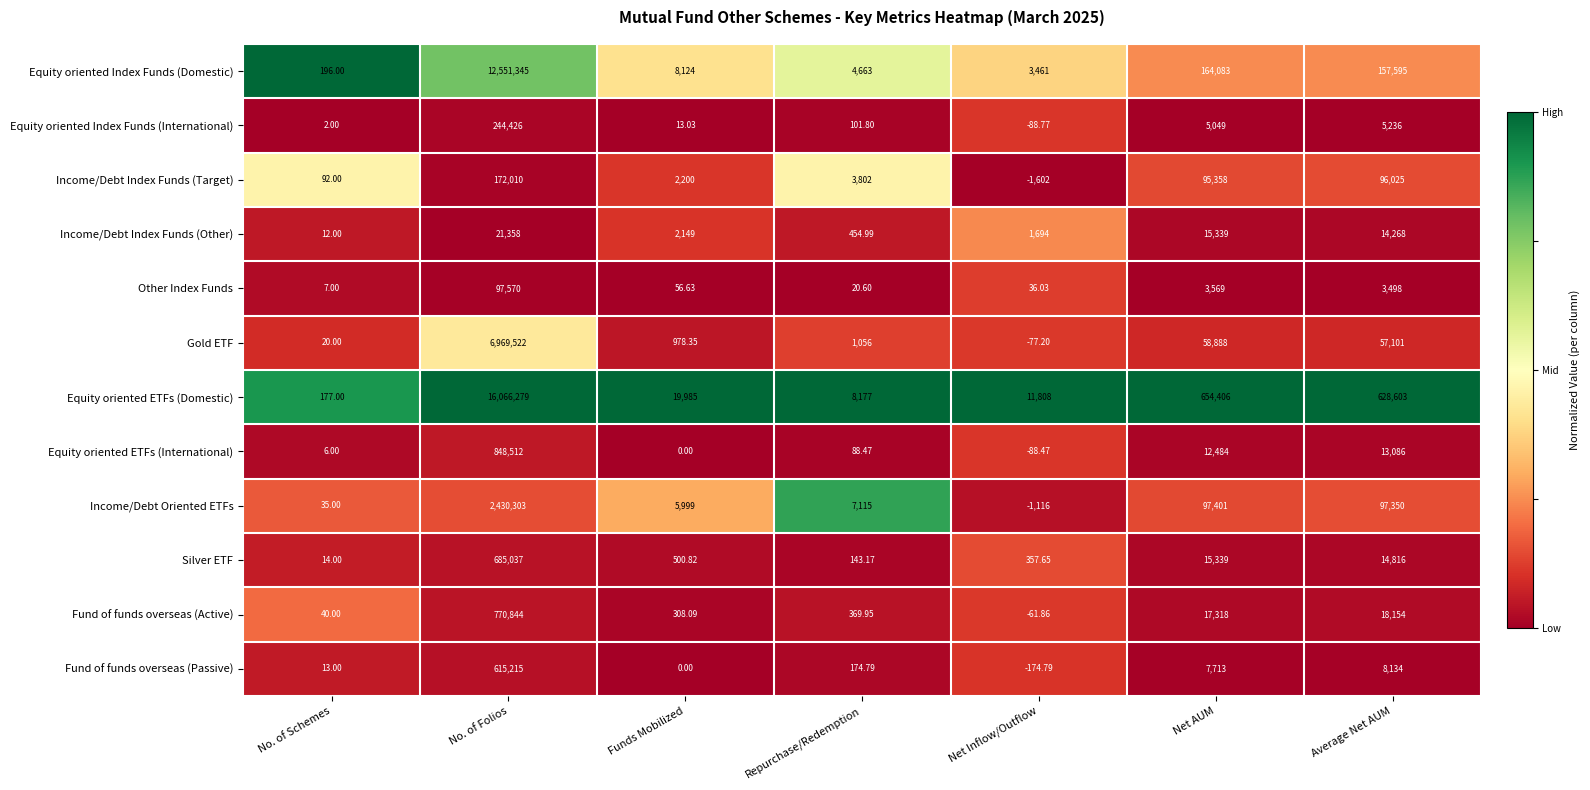

Between Repurchase/Redemption and Net Inflow/Outflow, which series saw the biggest shift?

Income/Debt Oriented ETFs